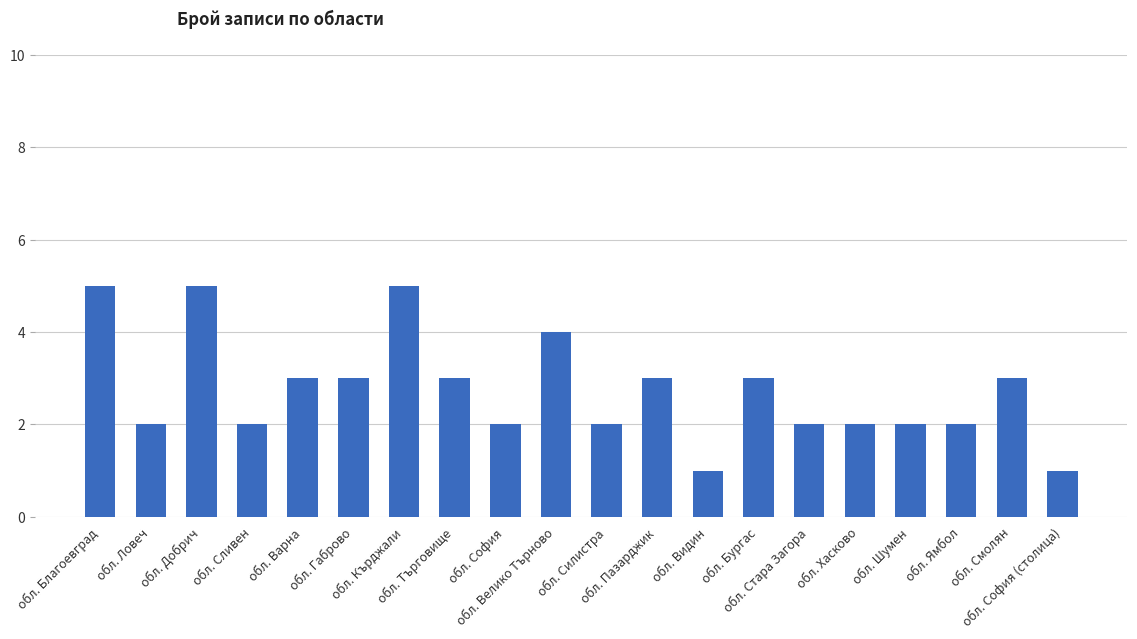

What is the minimum value shown in the chart?

1